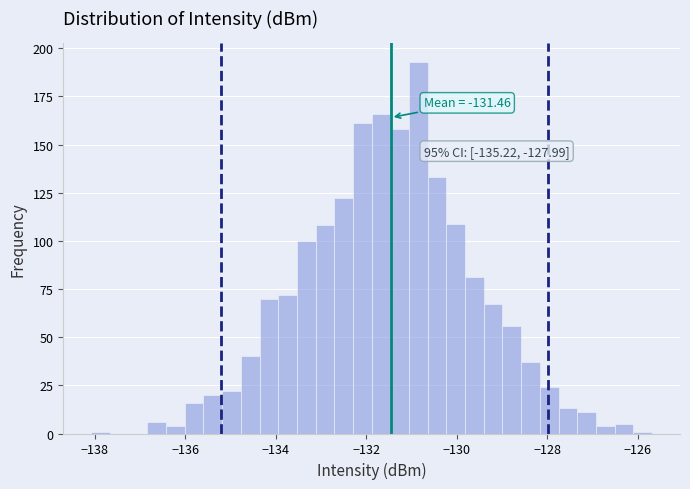

Around what value on the x-axis is the tallest bar? Give the approximate position of its centre, as read against the axis.

-130.8